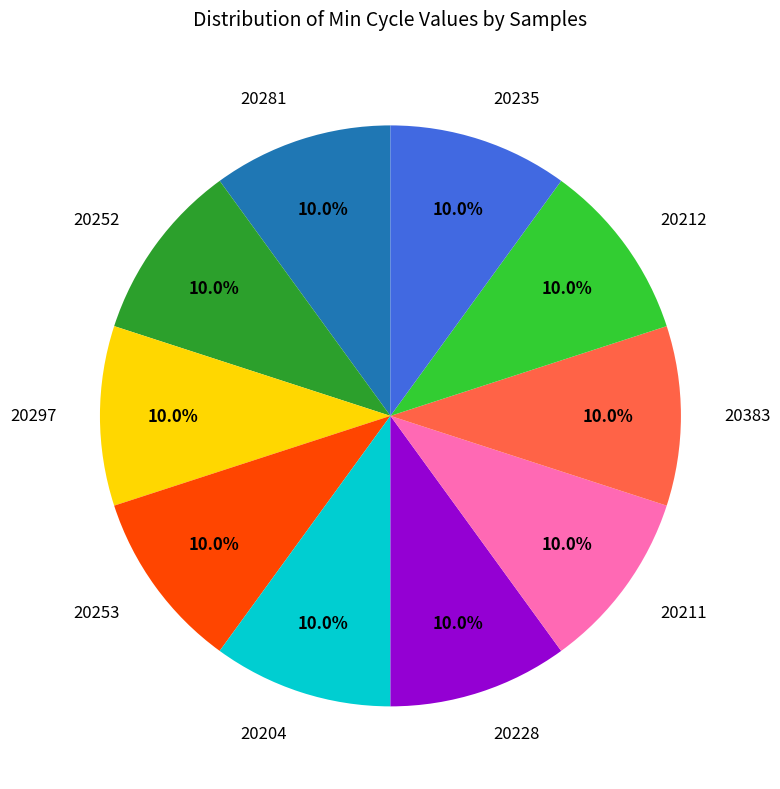

What percentage is the 20204 slice, to the nearest percent?

10%